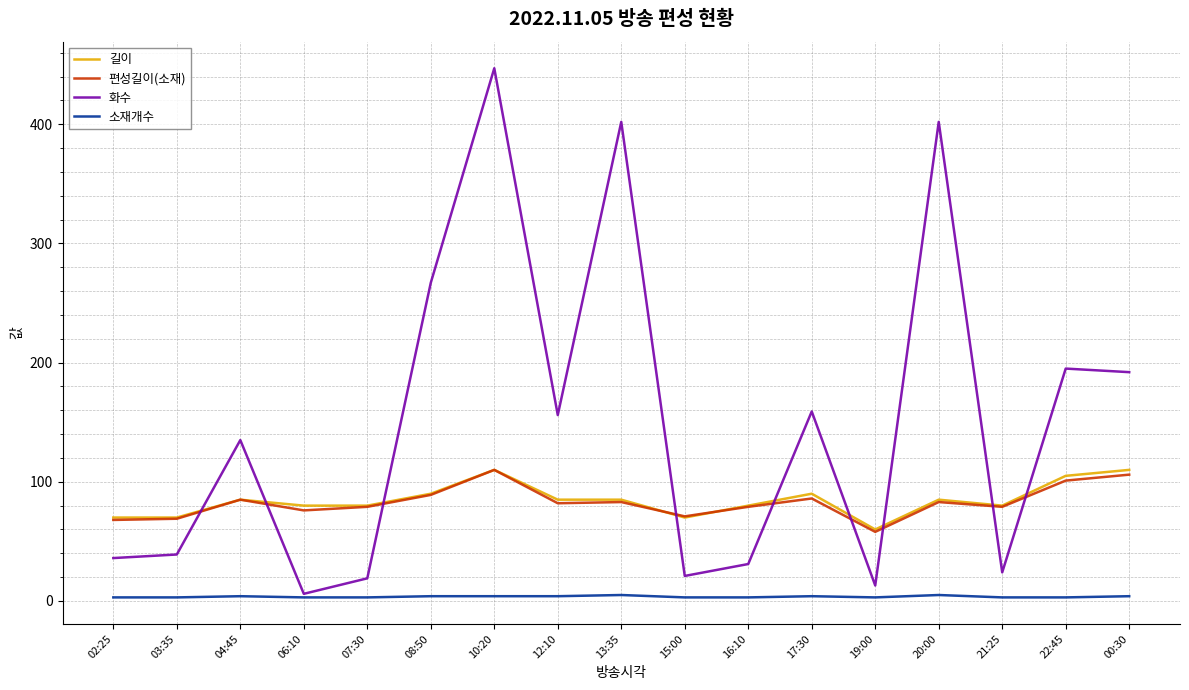

How many lines are shown in the chart?

4